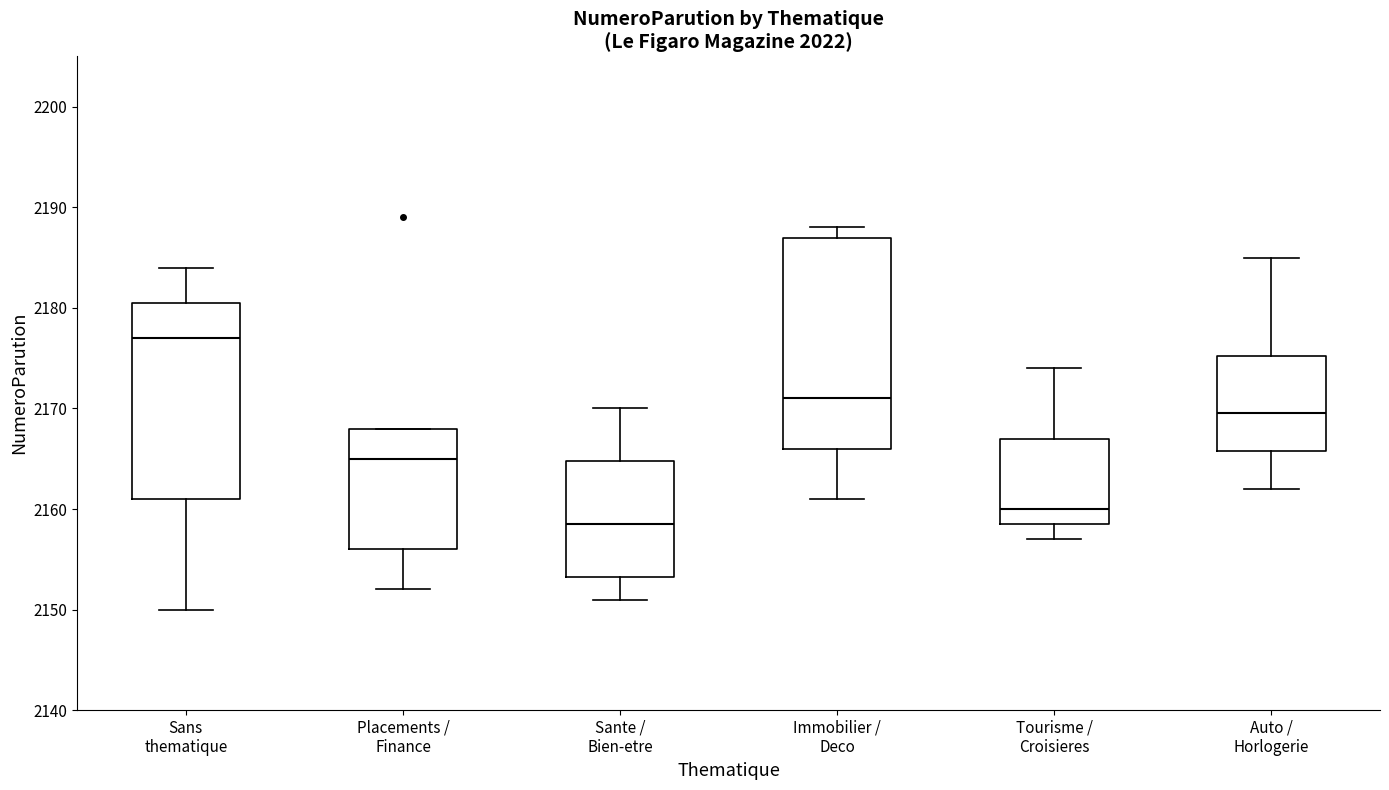

Which box has the lowest median line?

Sante / Bien-etre